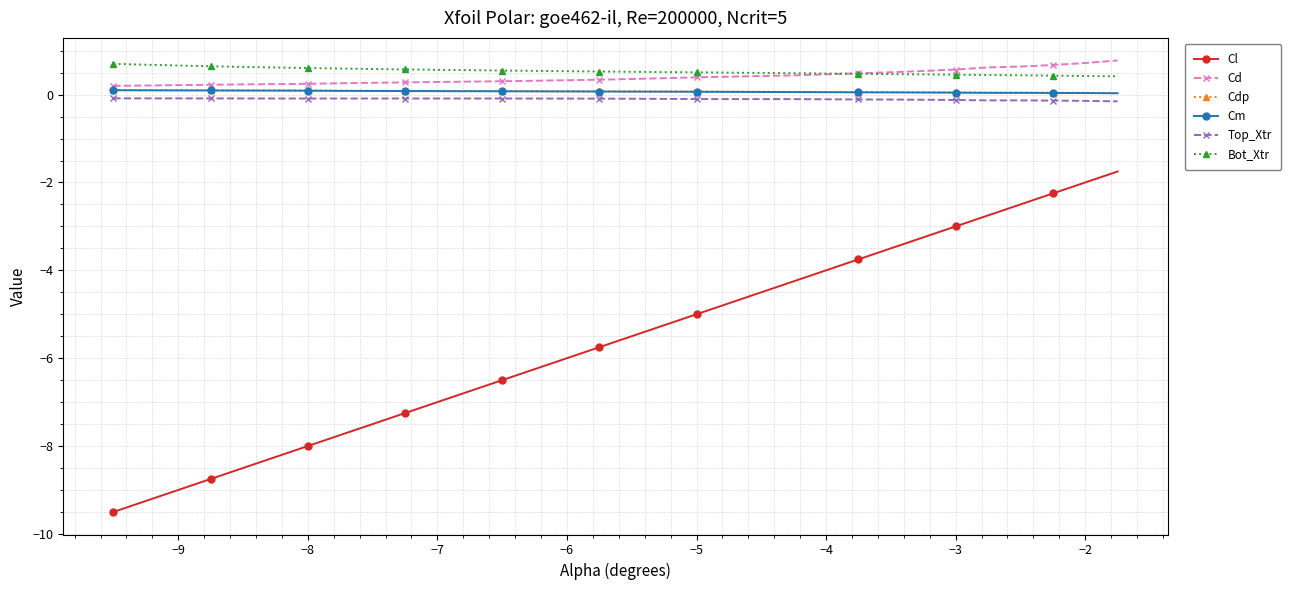

What is the average value of the Cdp series?

0.1